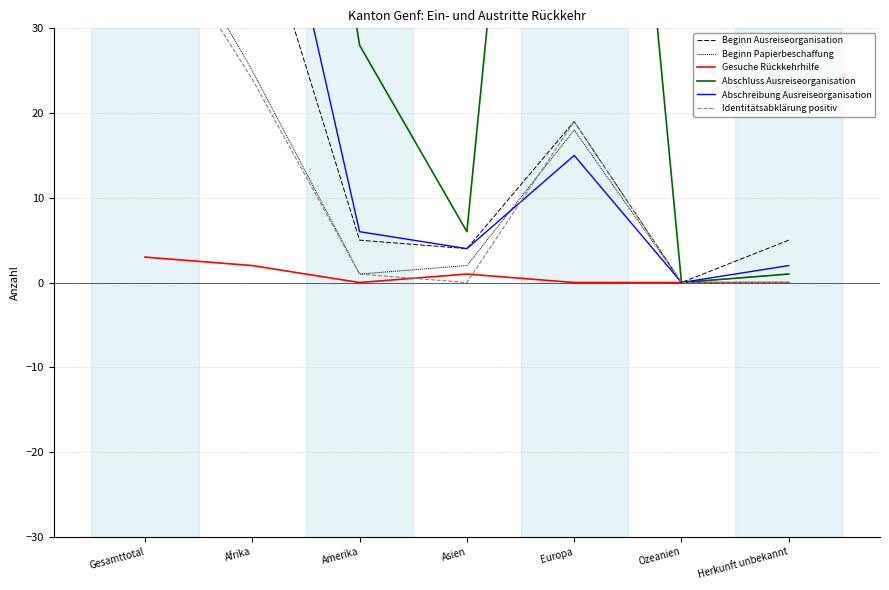

At how many categories does at least one series exceed 239?

1